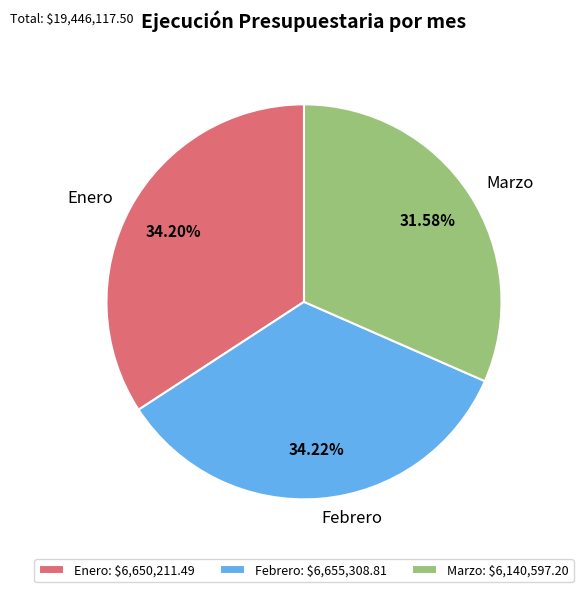

Count the number of slices in the pie.

3